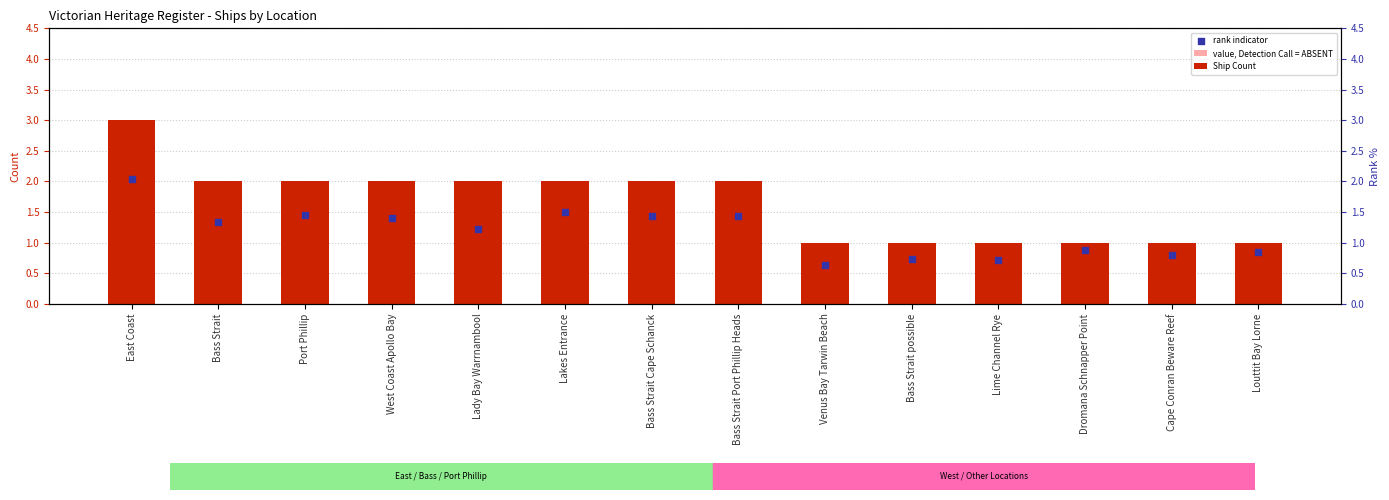

At how many categories does at least one series exceed 2?

1